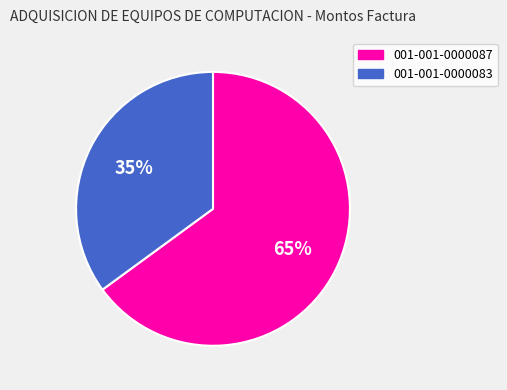

Which slice represents more than half of the pie?

001-001-0000087